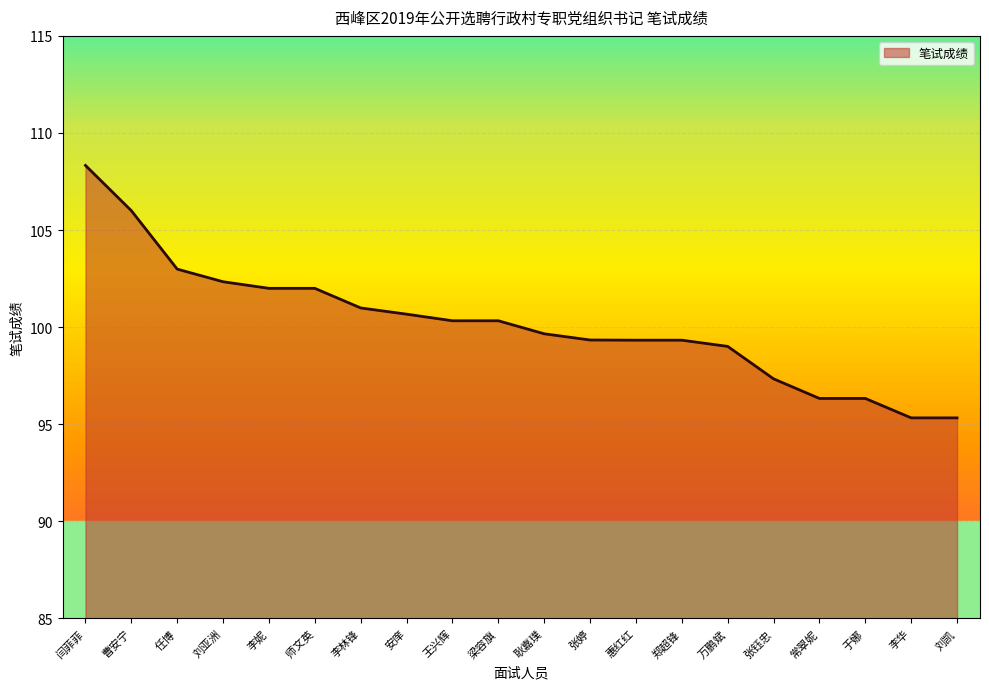

What is the difference between the values at 王兴辉 and 李妮?

1.7